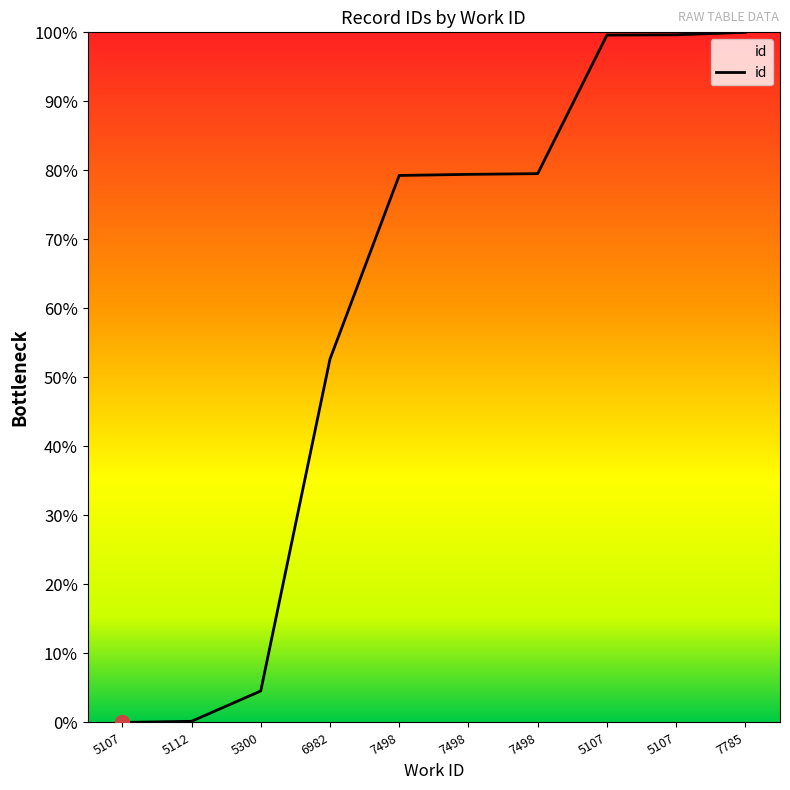

True or false: the data has more than 2 interior local peaks.

False